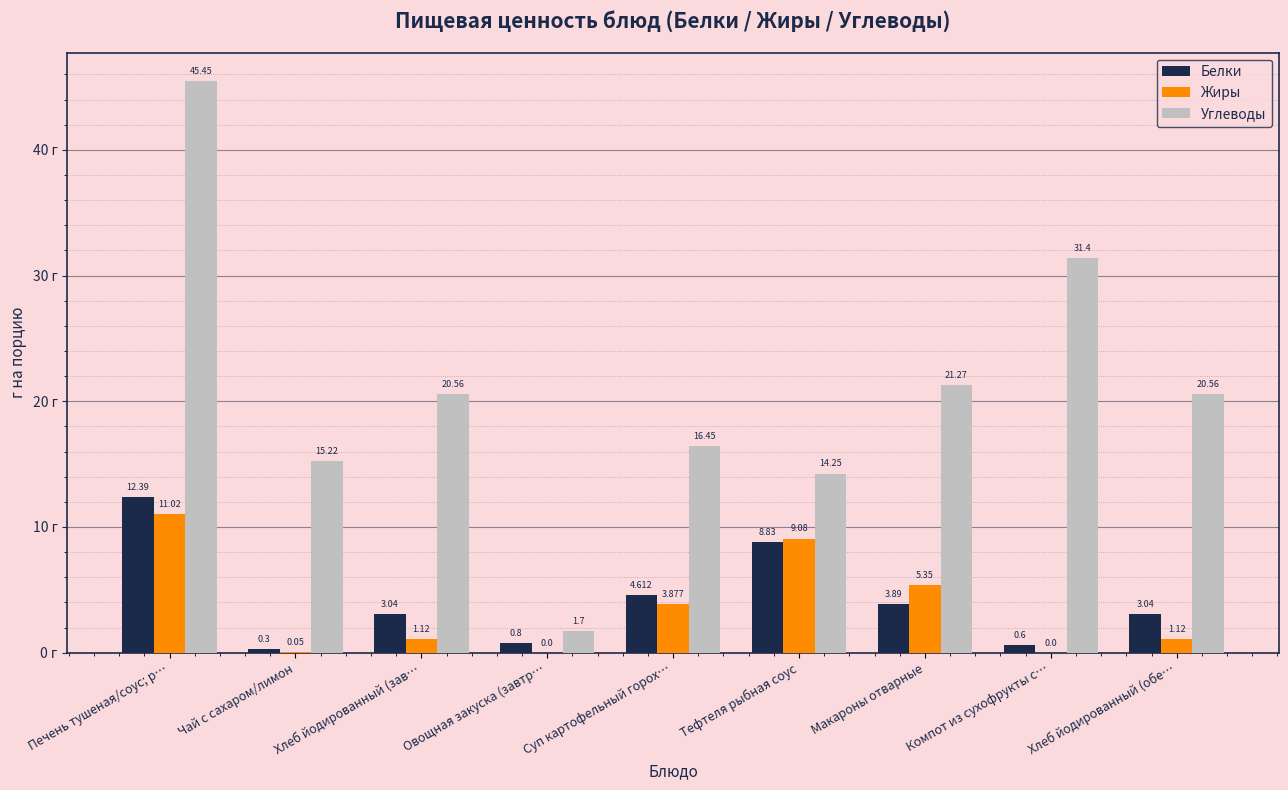

Which label corresponds to the largest value in the chart?

Печень тушеная/соус; р…